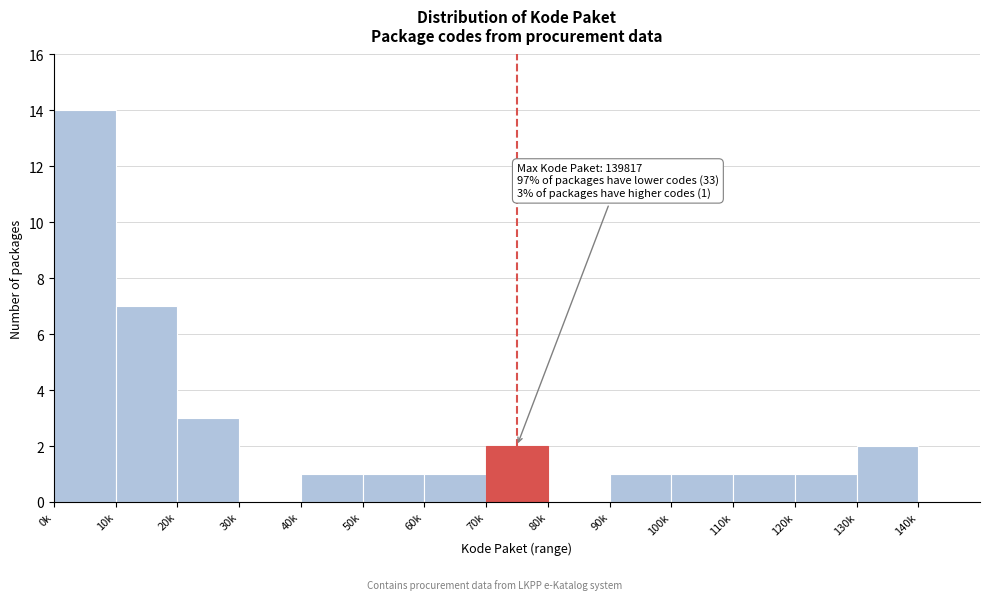

Reading left to right, what are all the values shown in this chart?

0k=14	10k=7	20k=3	30k=0	40k=1	50k=1	60k=1	70k=2	80k=0	90k=1	100k=1	110k=1	120k=1	130k=2	140k=0